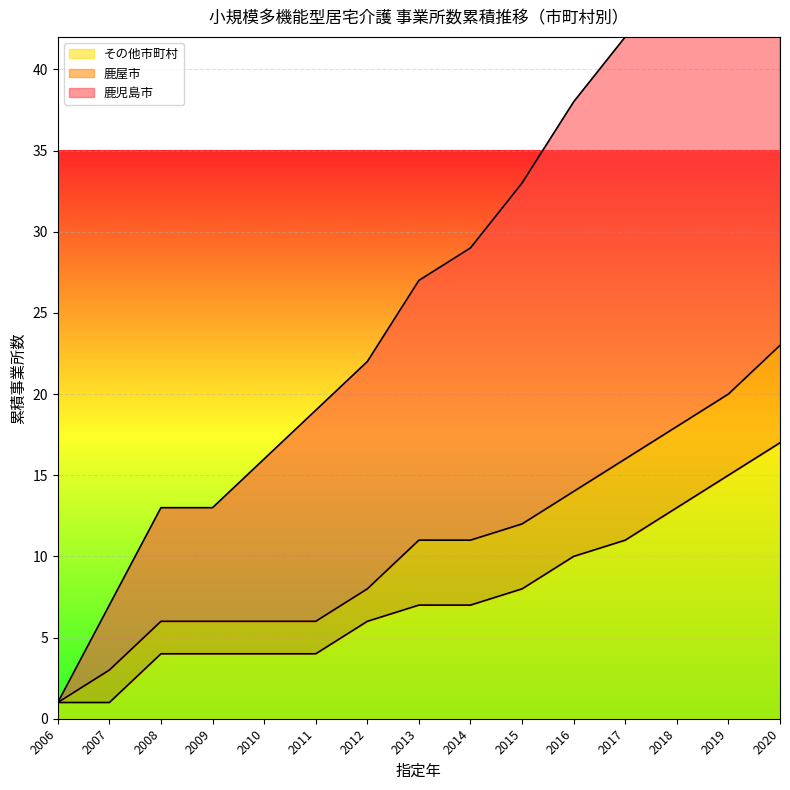

Which category has the highest value across all series?

2018